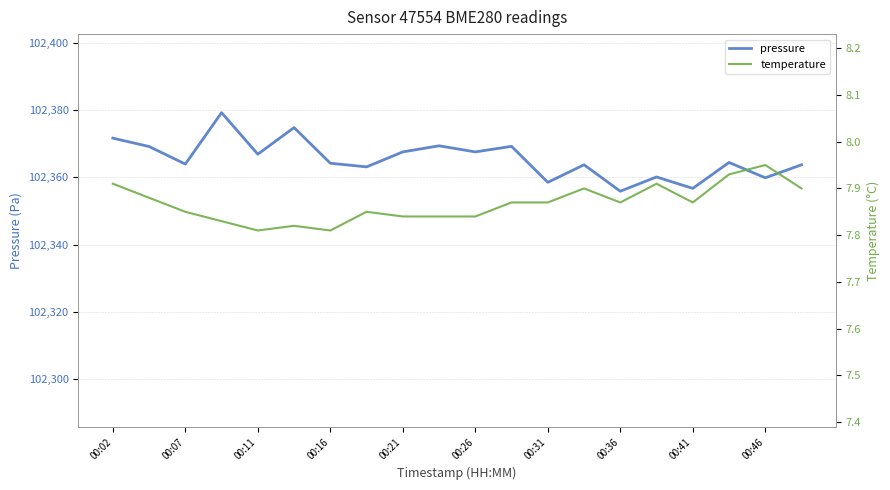

Which series has the widest spread of values?

pressure